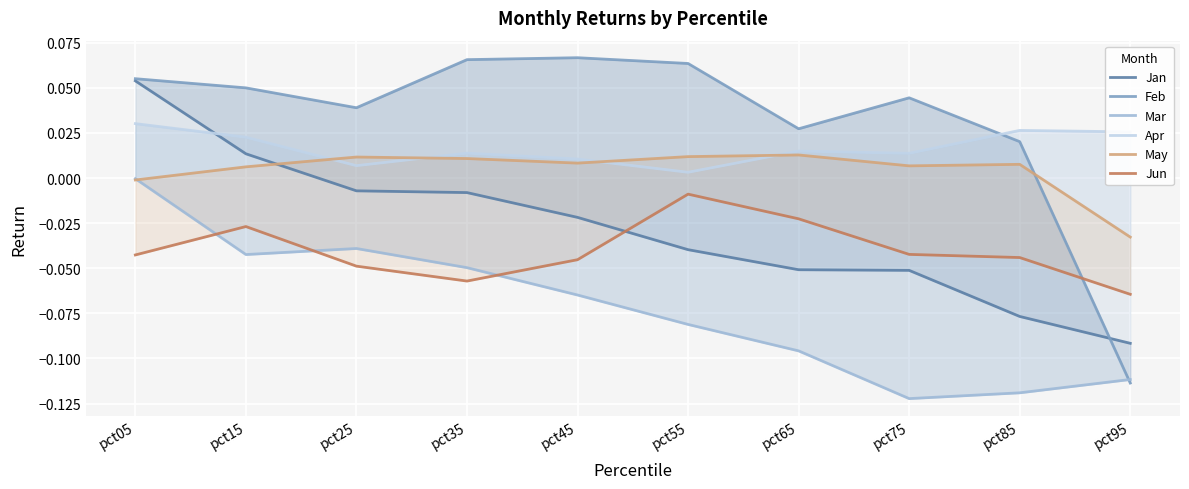

What is the difference between the maximum and minimum values in the Mar series?

0.1